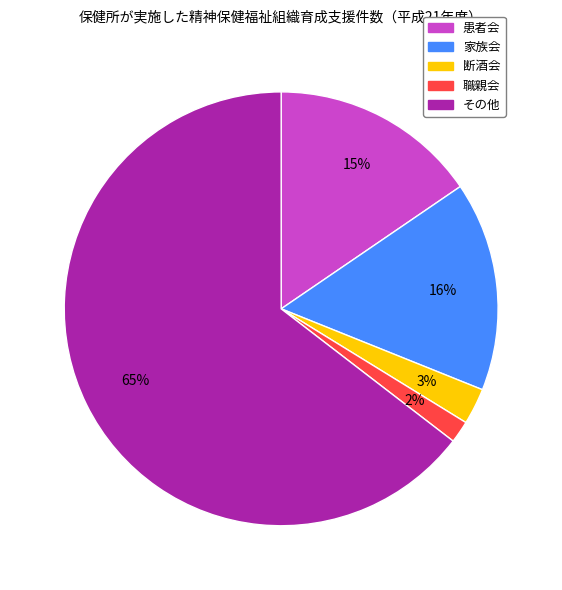

Between 家族会 and 断酒会, which is larger?

家族会